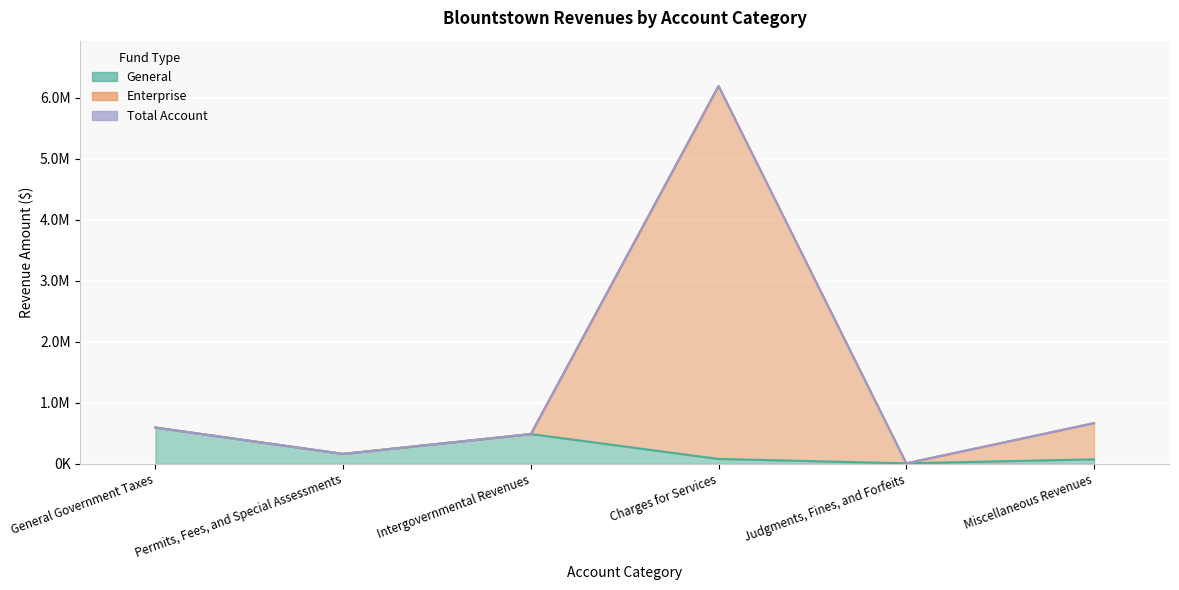

What is the label of the 4th point from the left?

Charges for Services